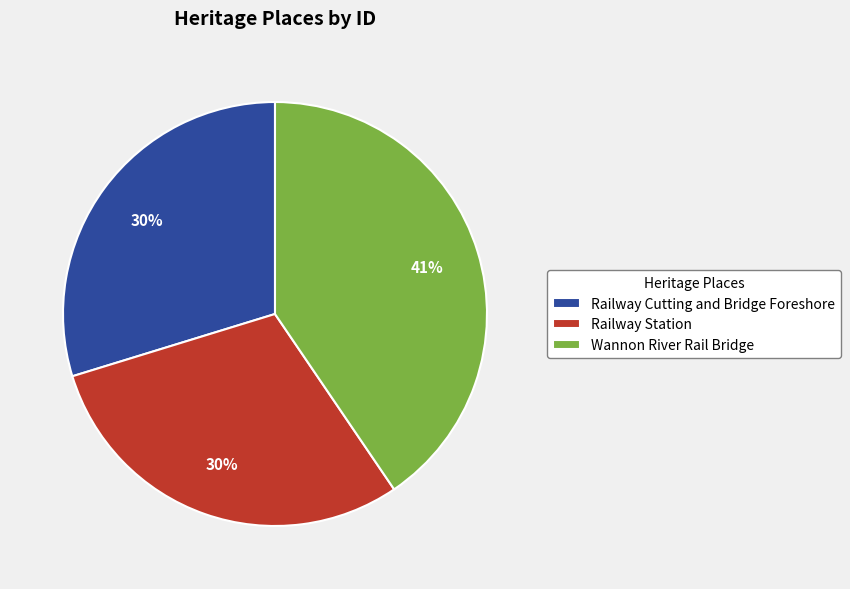

Combined, do Wannon River Rail Bridge and Railway Station account for over 50%?

Yes